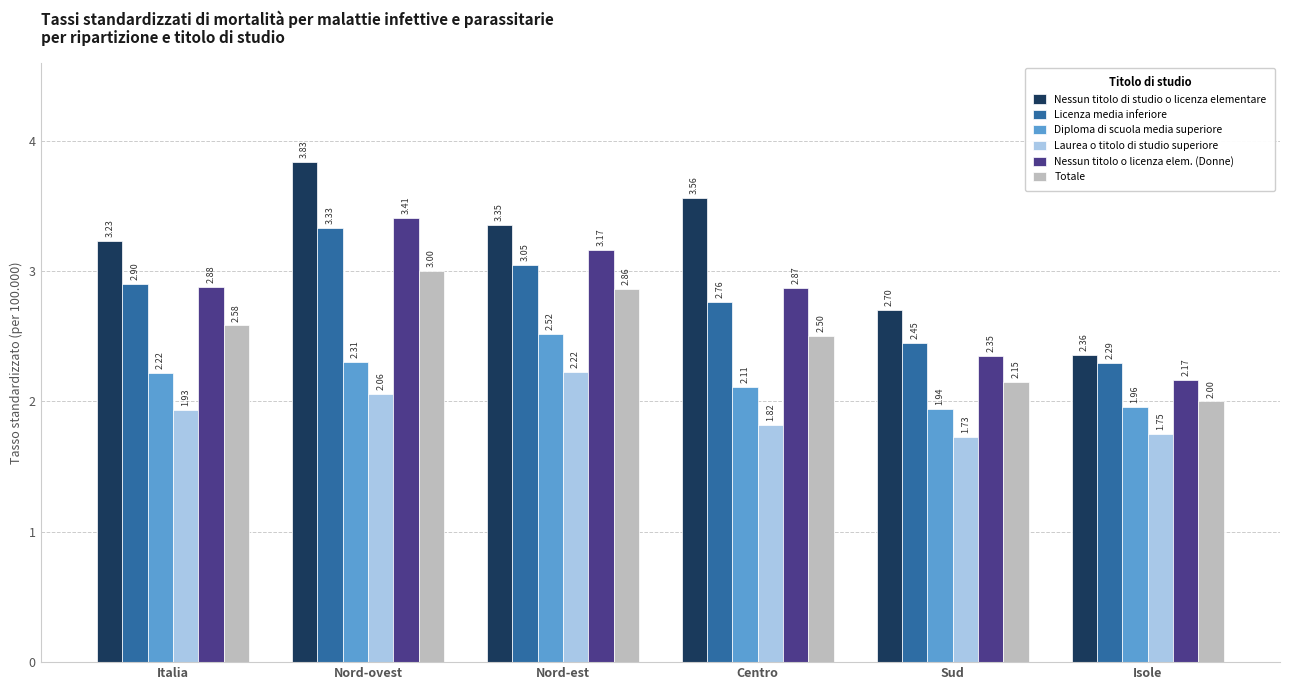

List the series in order of their peak value, highest first.

Nessun titolo di studio o licenza elementare, Nessun titolo o licenza elem. (Donne), Licenza media inferiore, Totale, Diploma di scuola media superiore, Laurea o titolo di studio superiore